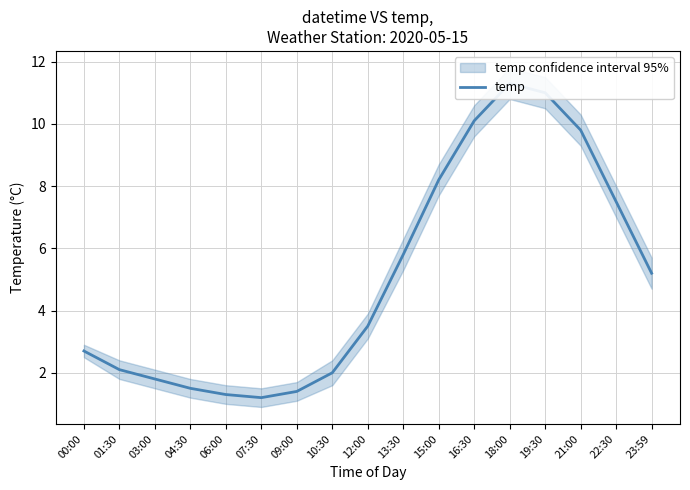

Does the chart have visible grid lines?

Yes